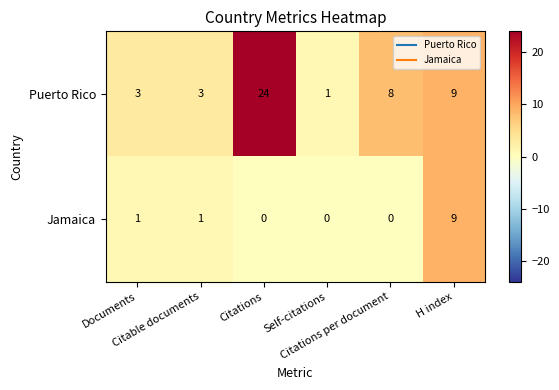

What is the maximum value for Jamaica?

9